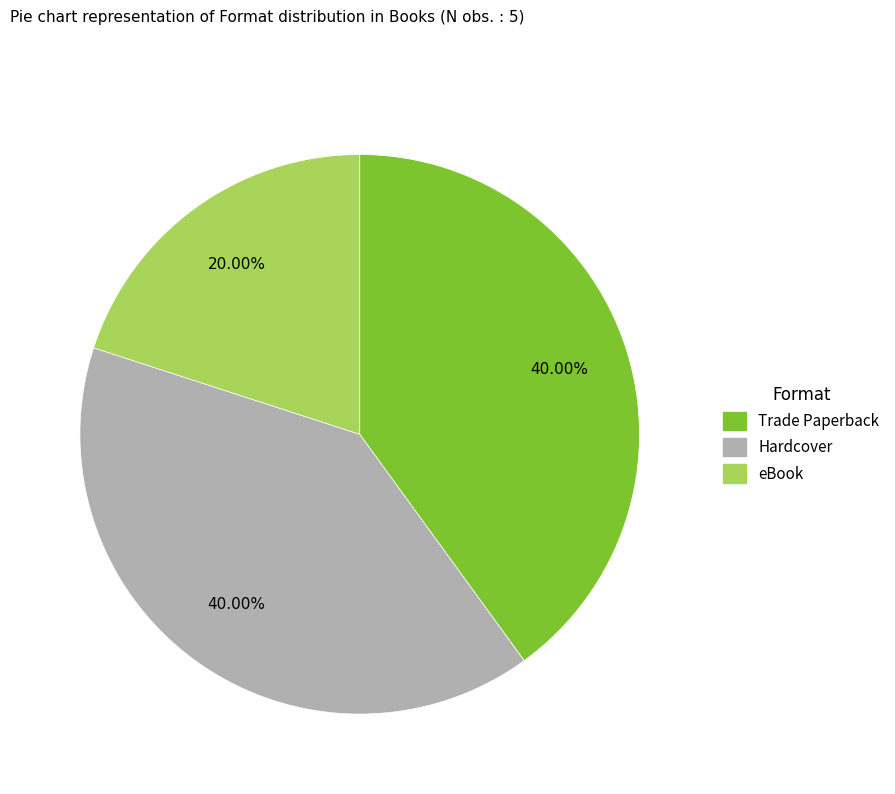

Is the sum of Hardcover and eBook greater than half?

Yes